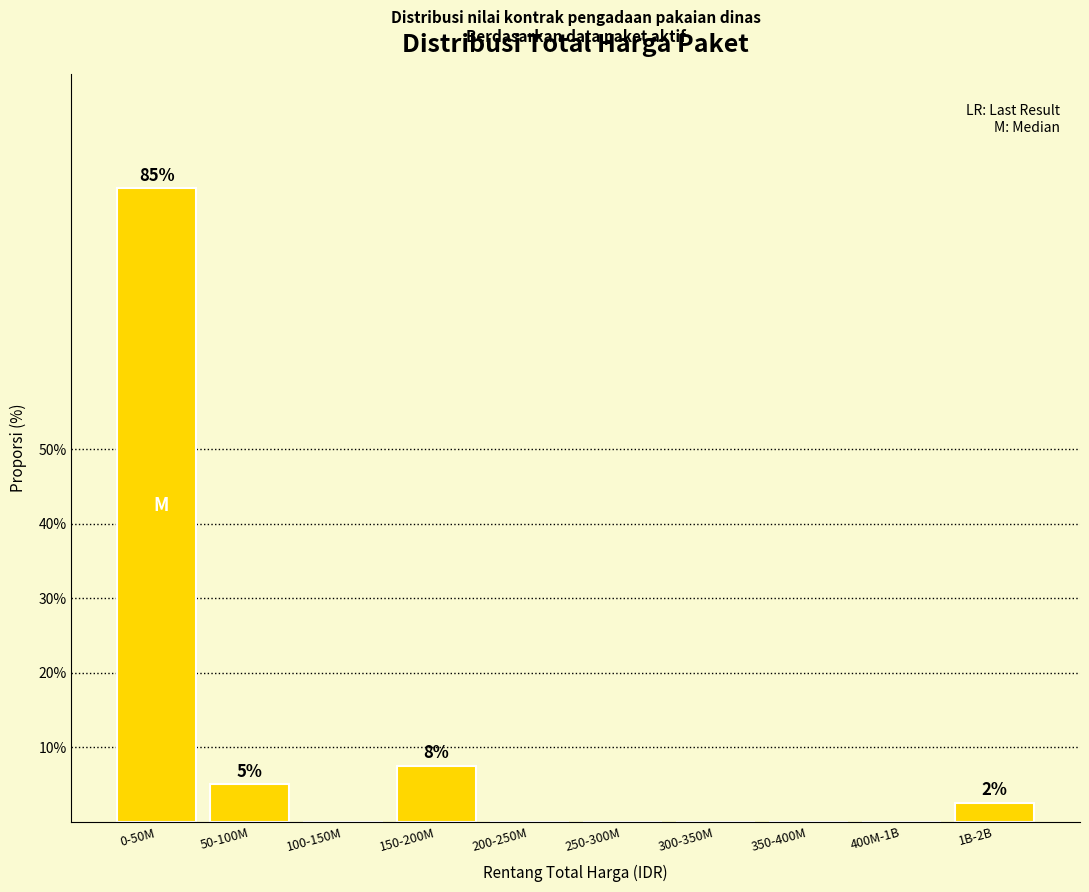

Reading left to right, list all the values displayed in this chart.

0-50M=85.0	50-100M=5.0	100-150M=0.0	150-200M=7.5	200-250M=0.0	250-300M=0.0	300-350M=0.0	350-400M=0.0	400M-1B=0.0	1B-2B=2.5